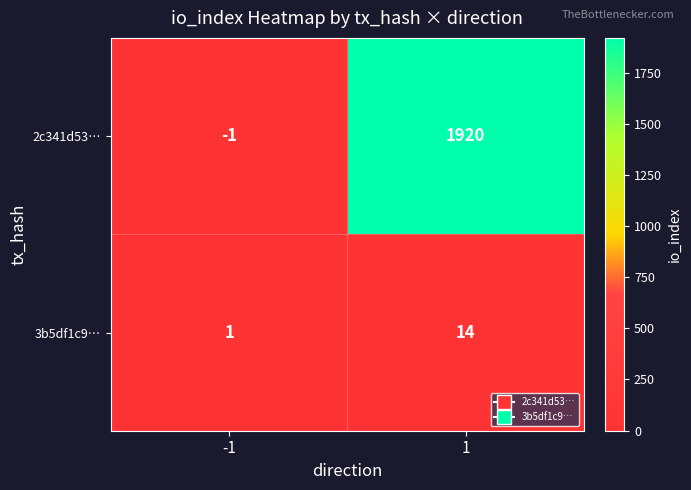

The 3b5df1c9… series shows 14 at 1. True or false?

True